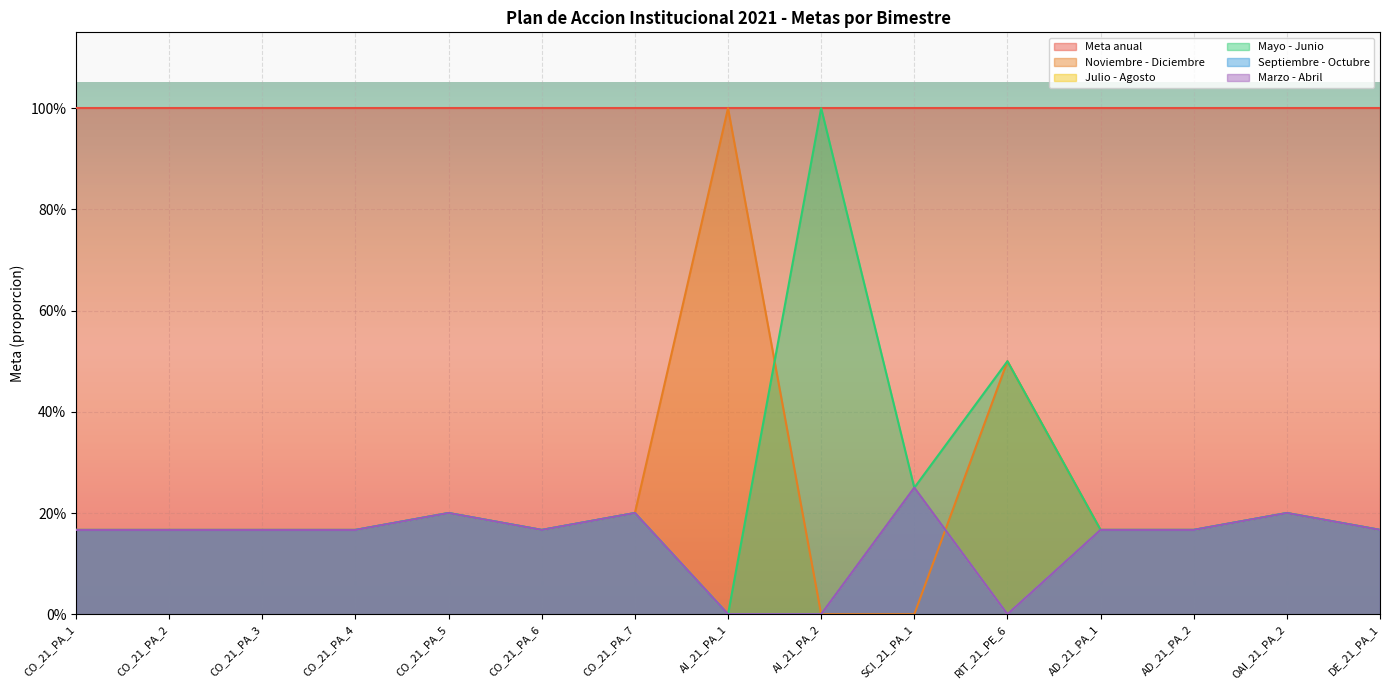

What is the difference between the second highest and minimum values in the Mayo - Junio series?

0.5